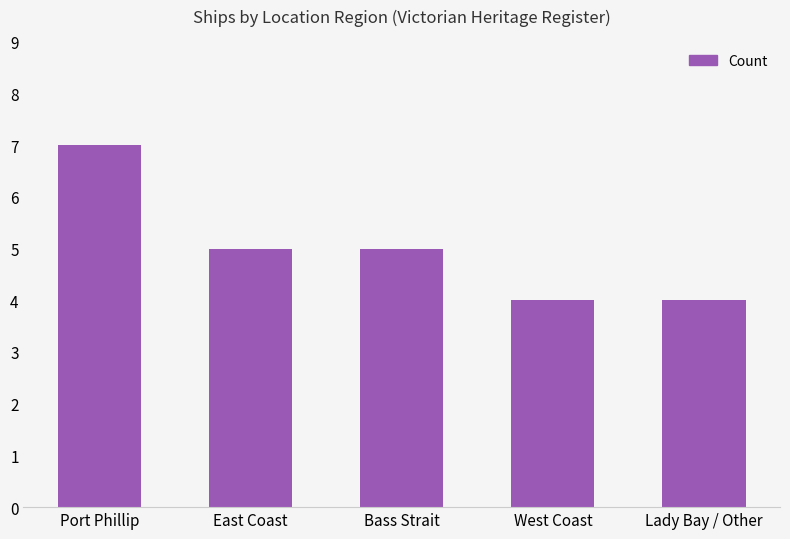

Which category has the highest value across all series?

Port Phillip